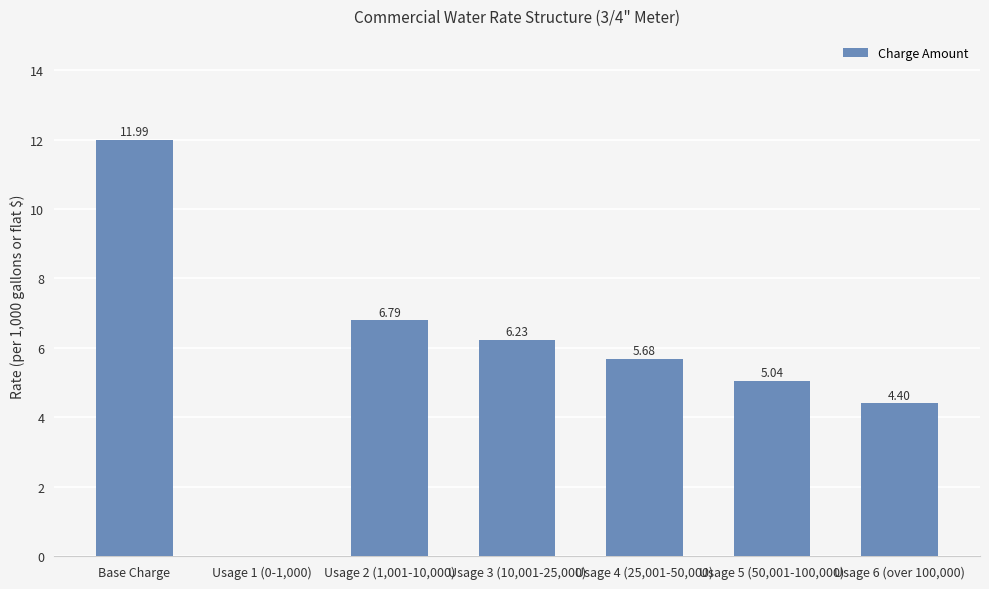

Where is the data nearest to the value 5?

Usage 5 (50,001-100,000)